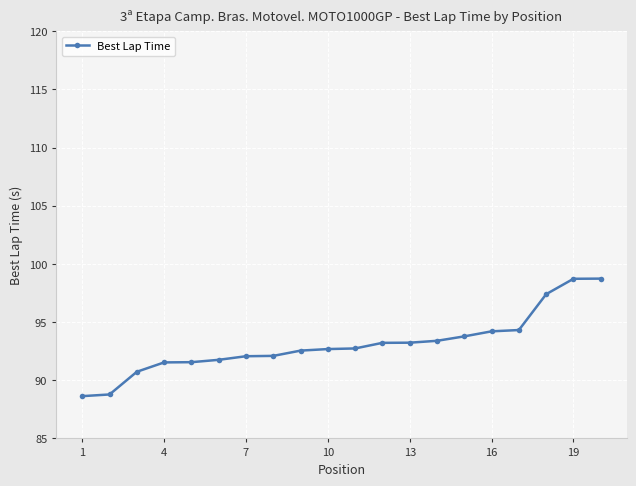

What is the maximum value shown in the chart?

98.7